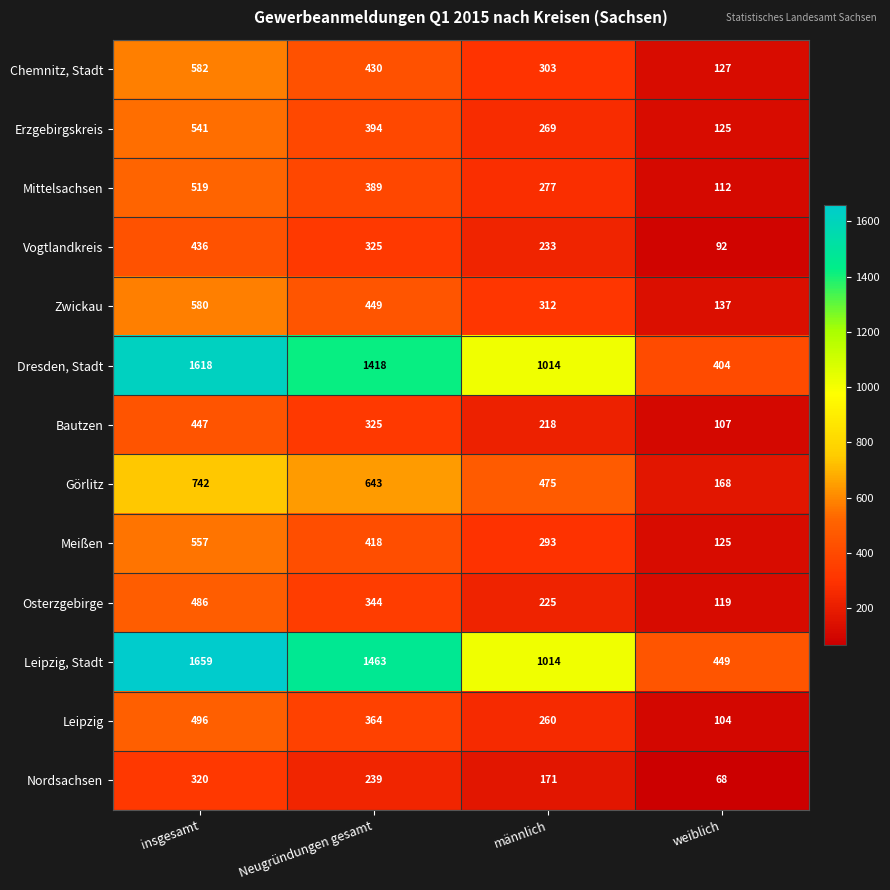

True or false: Görlitz has a value of 643 at Neugründungen gesamt.

True